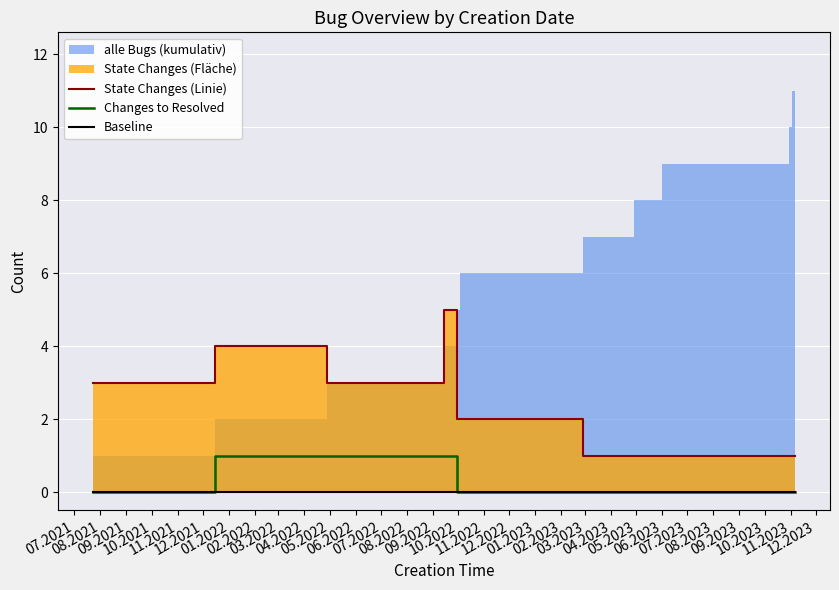

The zero_baseline series shows 0 at 01.2022. True or false?

True